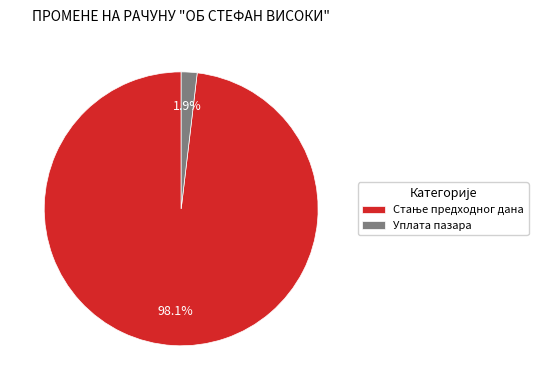

The Уплата пазара slice represents 2% of the pie. True or false?

True